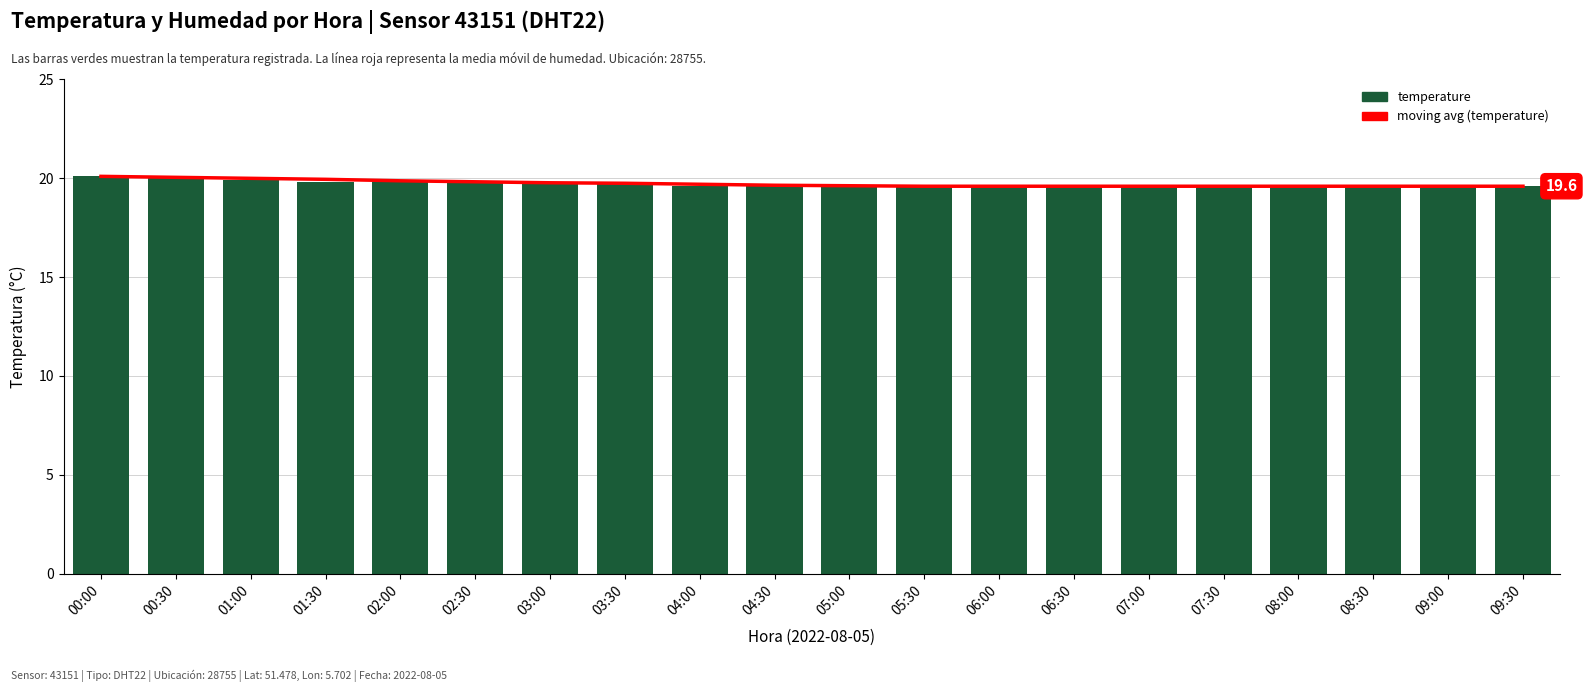

Reading right to left, extract all data points from this chart.

moving avg (temperature): 09:30=19.6	09:00=19.6	08:30=19.6	08:00=19.6	07:30=19.6	07:00=19.6	06:30=19.6	06:00=19.6	05:30=19.6	05:00=19.6	04:30=19.6	04:00=19.7	03:30=19.8	03:00=19.8	02:30=19.8	02:00=19.9	01:30=19.9	01:00=20.0	00:30=20.1	00:00=20.1
temperature: 09:30=19.6	09:00=19.6	08:30=19.6	08:00=19.6	07:30=19.6	07:00=19.6	06:30=19.6	06:00=19.6	05:30=19.6	05:00=19.6	04:30=19.6	04:00=19.6	03:30=19.7	03:00=19.7	02:30=19.8	02:00=19.8	01:30=19.8	01:00=19.9	00:30=20.0	00:00=20.1